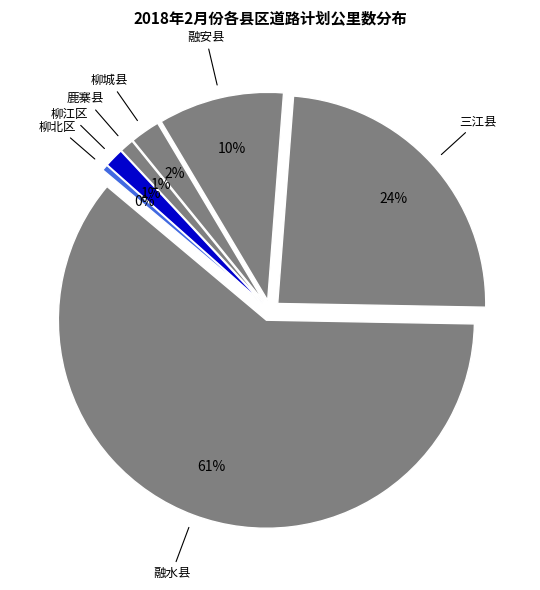

Is it true that 融水县 is 76% of the pie?

False